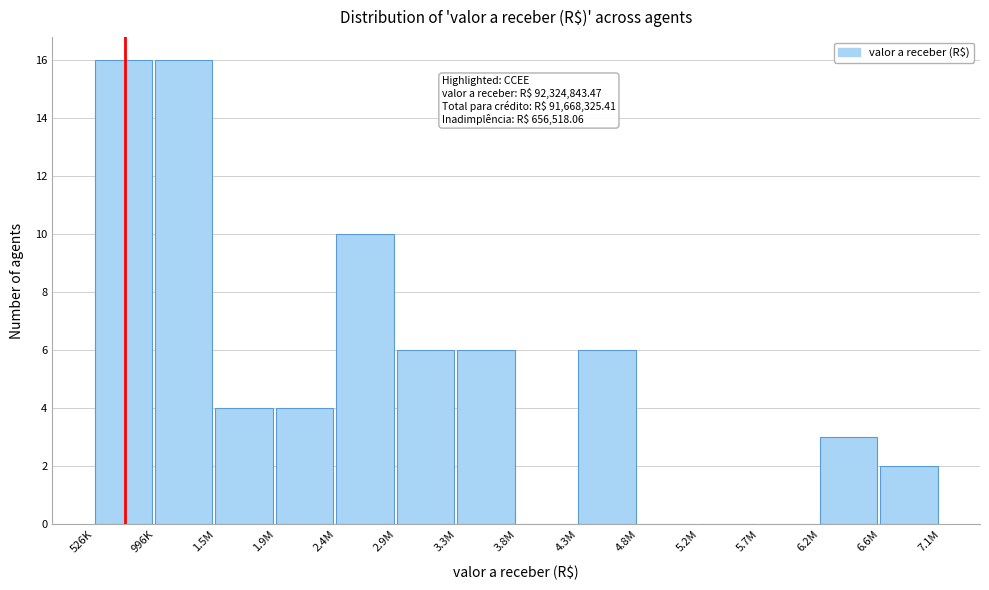

Reading left to right, transcribe all the data shown in this chart.

526K=16	996K=16	1.5M=4	1.9M=4	2.4M=10	2.9M=6	3.3M=6	3.8M=0	4.3M=6	4.8M=0	5.2M=0	5.7M=0	6.2M=3	6.6M=2